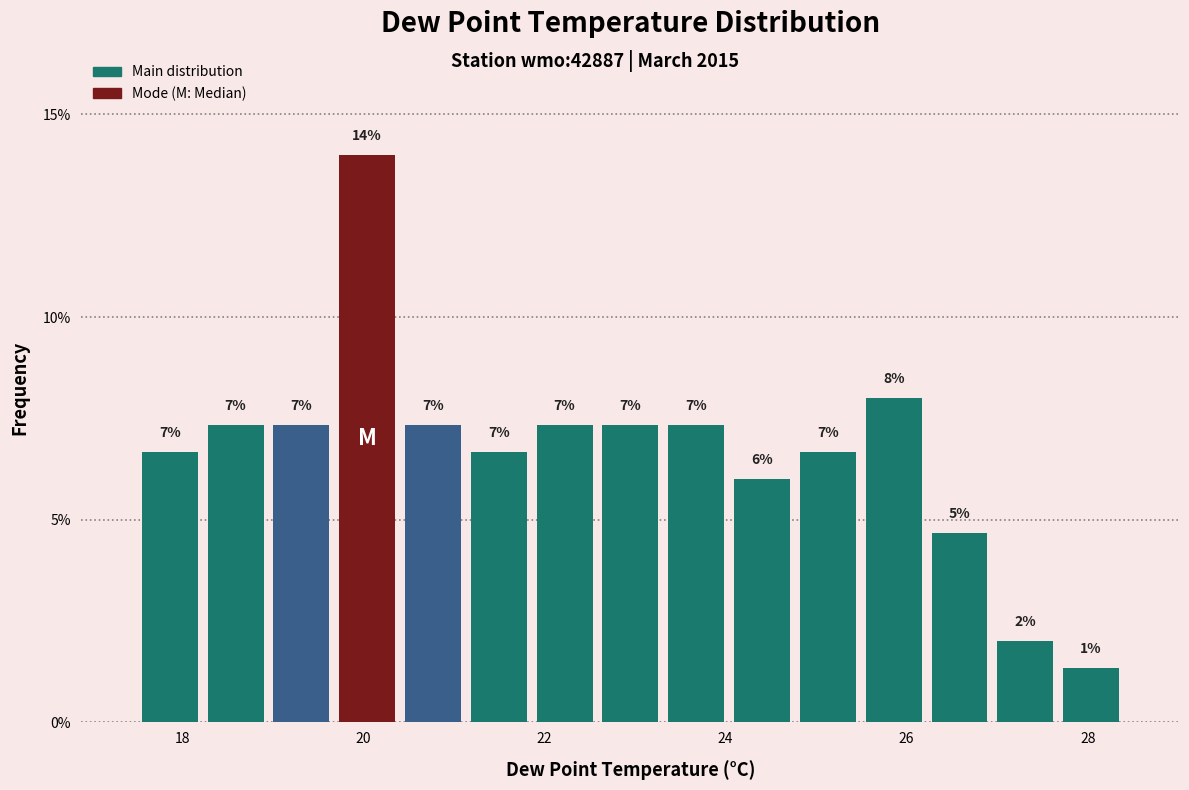

Read against the x-axis, roughly where is the centre of the tallest bar?

20.0